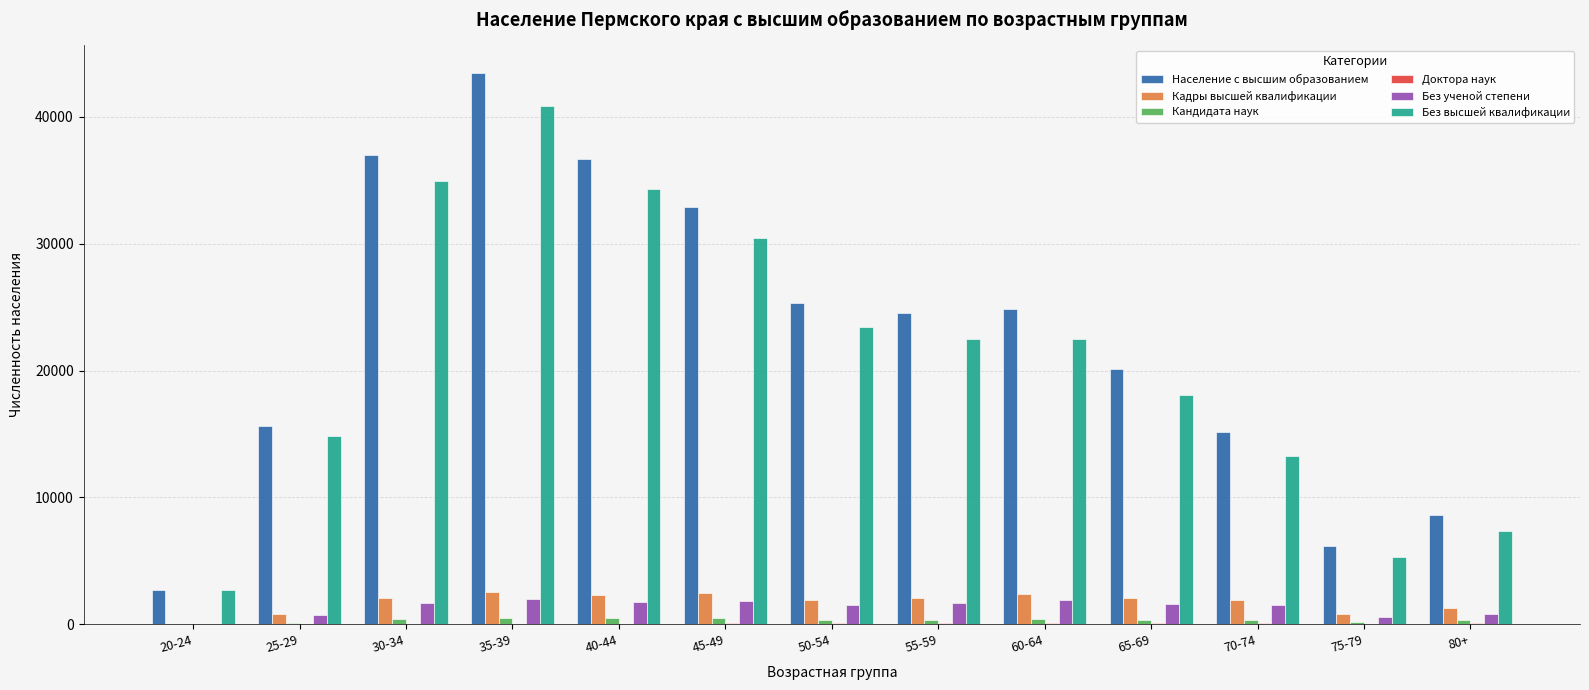

How many groups of bars are there?

13